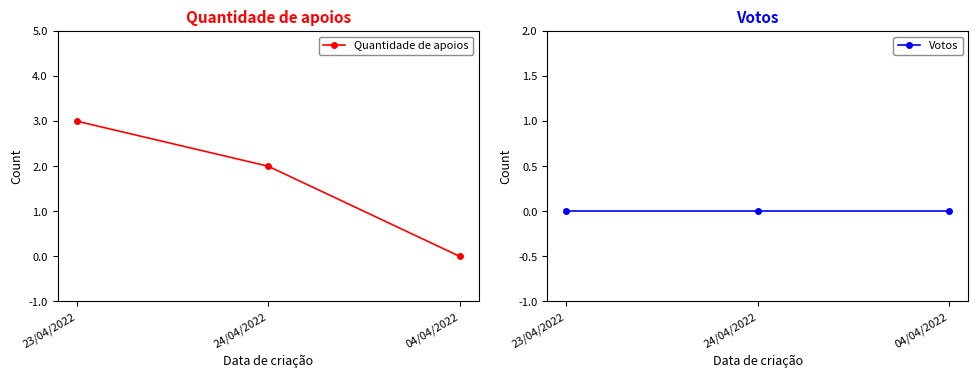

What is the approximate value of Quantidade de apoios at 24/04/2022?

2